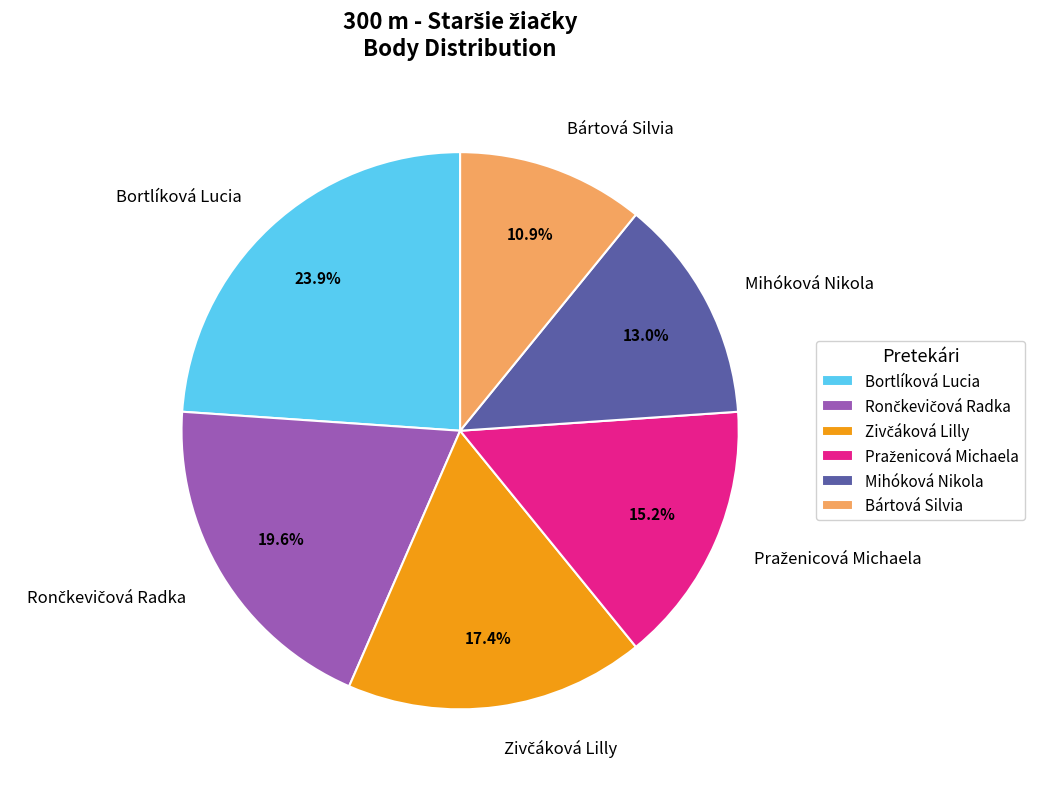

What is the smallest slice in the pie chart?

Bártová Silvia